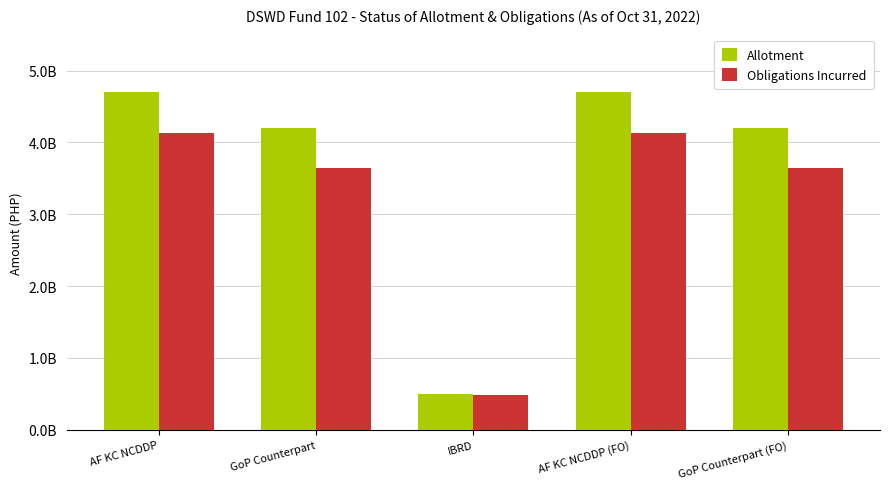

Reading left to right, what are all the values shown in this chart?

Allotment: 4698319000.0	4198316000.0	500003000.0	4698319000.0	4198316000.0
Obligations Incurred: 4132135130.6	3643618781.1	488516349.5	4132135130.6	3643618781.1